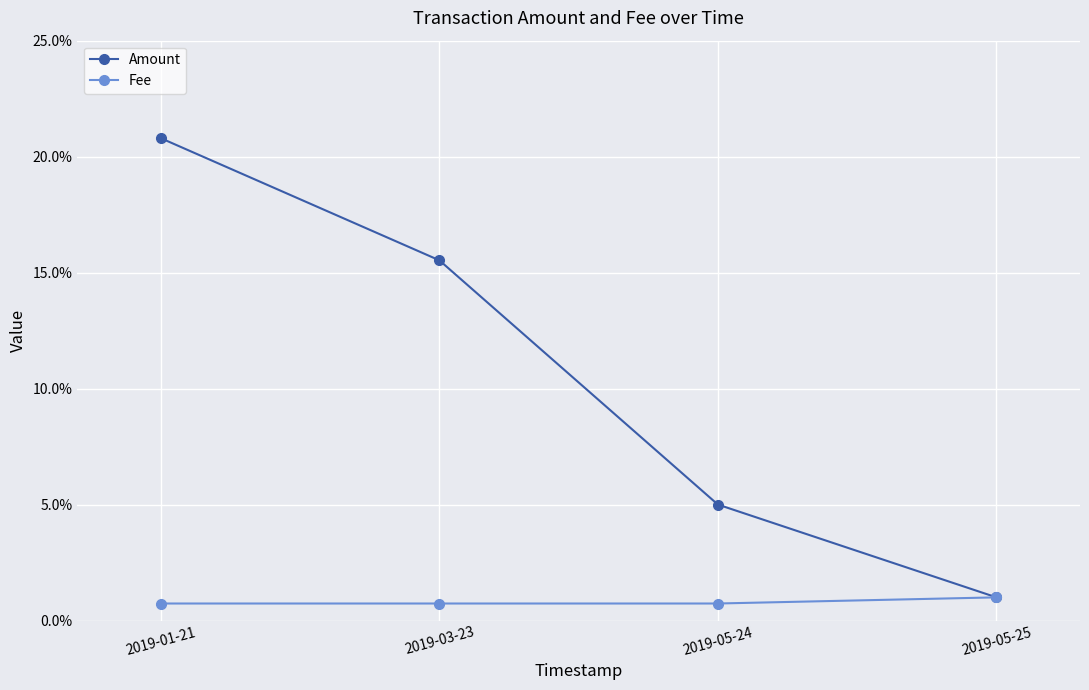

Reading left to right, what are all the values shown in this chart?

Amount: 0.2	0.2	0.1	0.0
Fee: 0.0	0.0	0.0	0.0